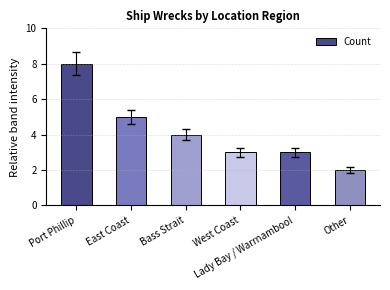

What is the change in value from Port Phillip to Lady Bay / Warrnambool?

-5